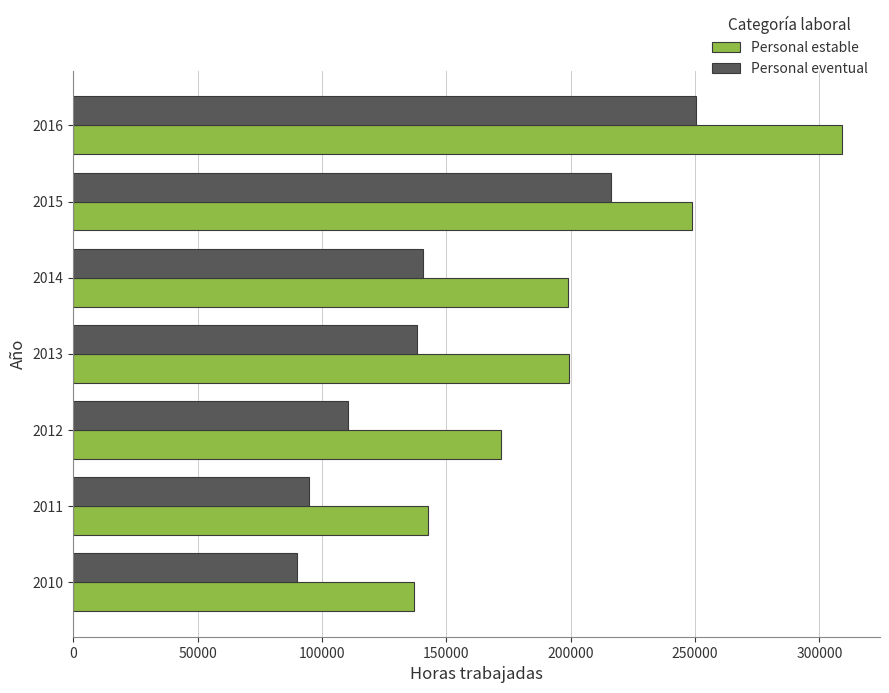

At which category is the sum across all series the highest?

2016